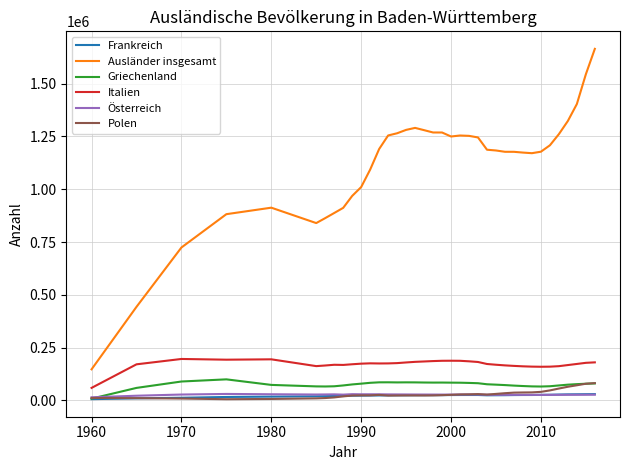

What is the difference between the maximum and minimum values in the Griechenland series?

91240